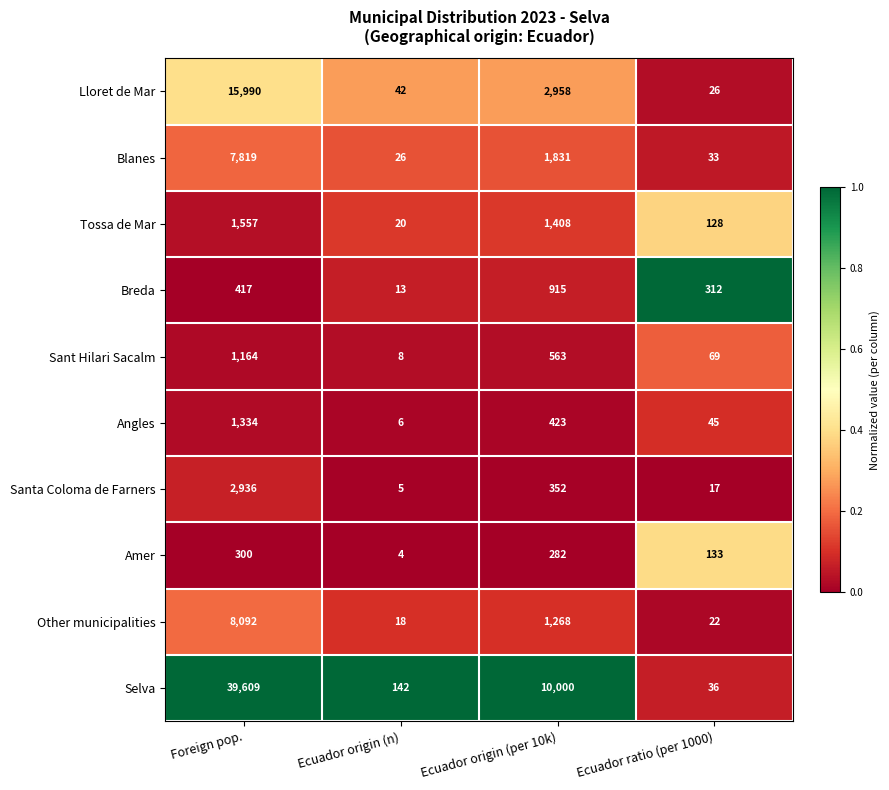

Between Ecuador origin (per 10k) and Ecuador ratio (per 1000), which series saw the biggest shift?

Selva